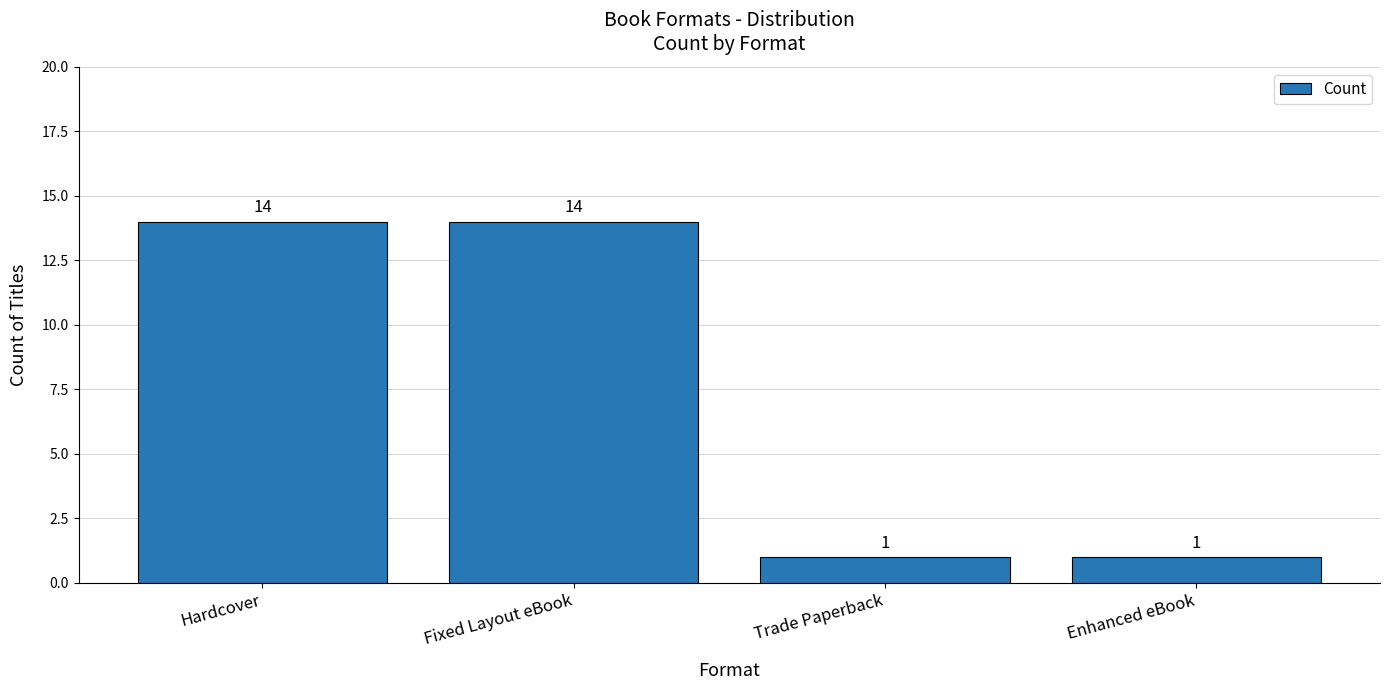

What is the maximum value shown in the chart?

14